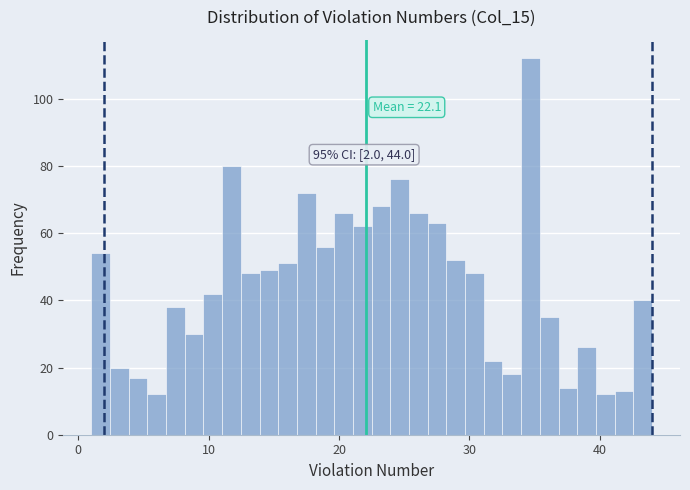

Read against the x-axis, roughly where is the centre of the tallest bar?

35